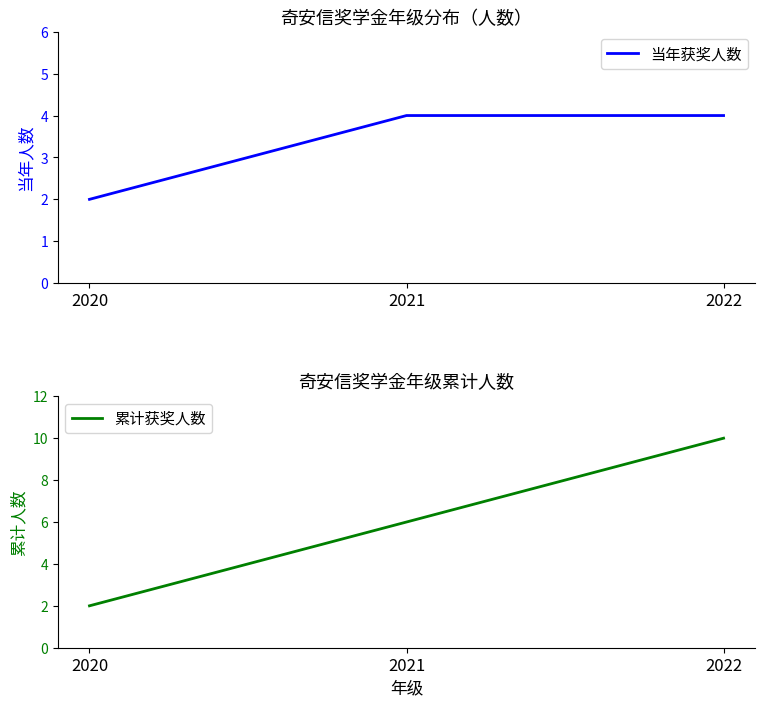

Reading right to left, extract all data points from this chart.

当年获奖人数: 2022=4	2021=4	2020=2
累计获奖人数: 2022=10	2021=6	2020=2